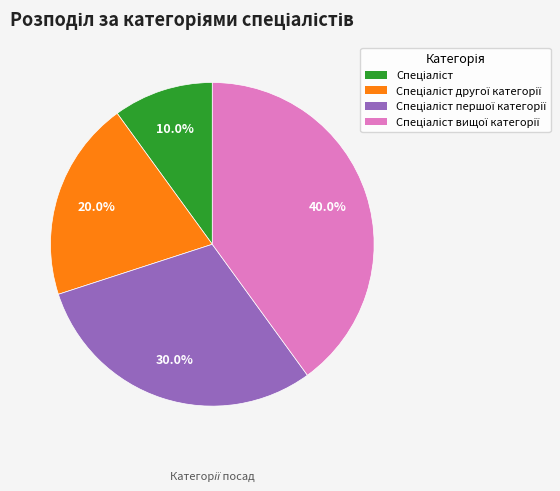

To the nearest percent, what is the average slice percentage?

25%